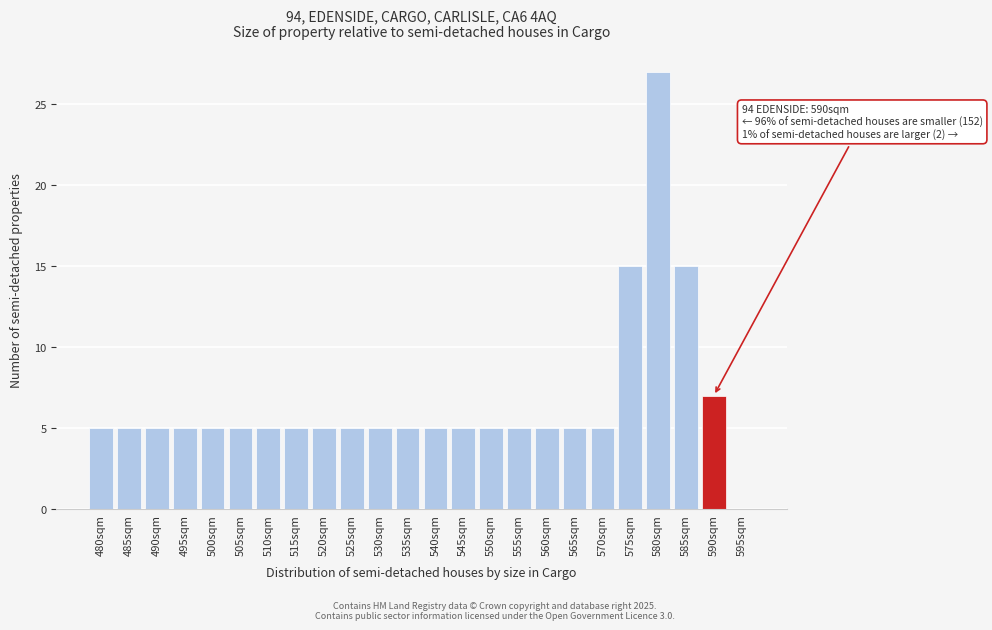

Reading left to right, extract all data points from this chart.

480sqm=5	485sqm=5	490sqm=5	495sqm=5	500sqm=5	505sqm=5	510sqm=5	515sqm=5	520sqm=5	525sqm=5	530sqm=5	535sqm=5	540sqm=5	545sqm=5	550sqm=5	555sqm=5	560sqm=5	565sqm=5	570sqm=5	575sqm=15	580sqm=27	585sqm=15	590sqm=7	595sqm=0